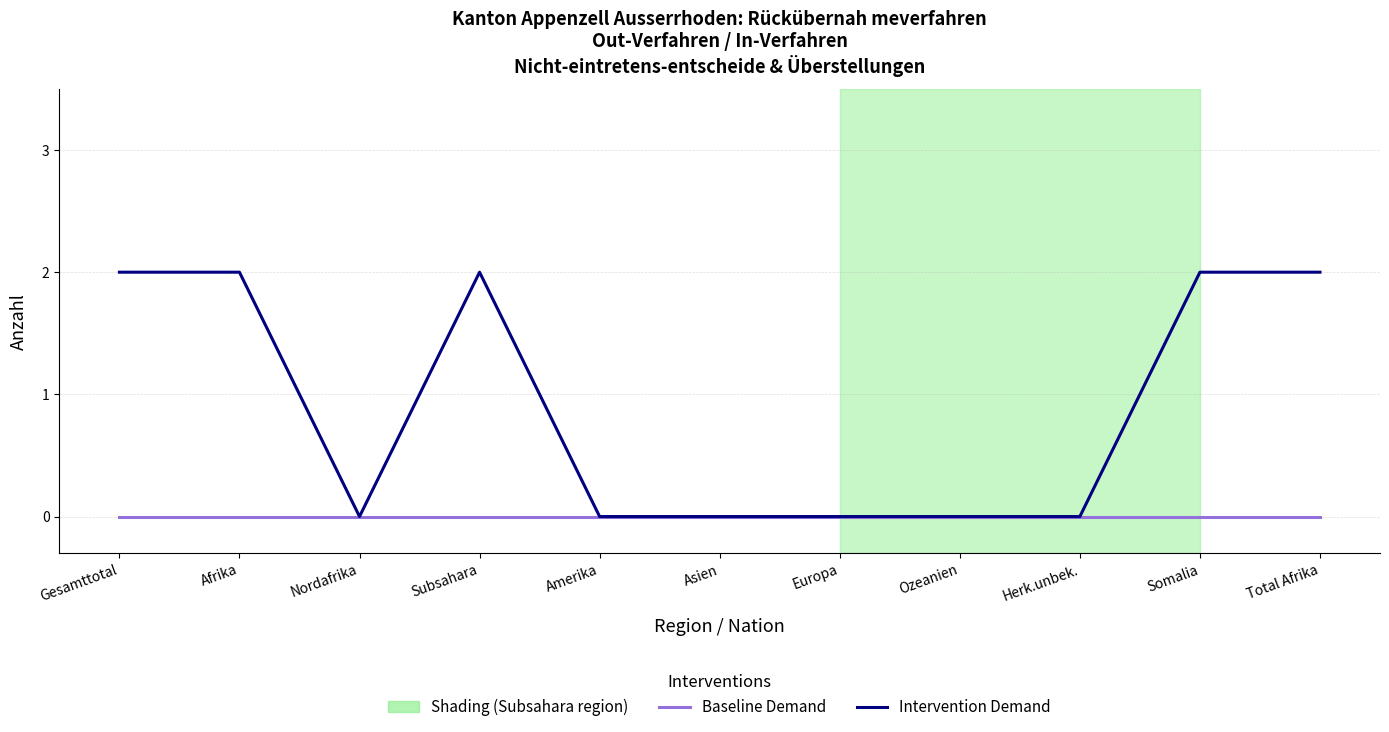

Is the value of Baseline Demand at Afrika greater than the value of Intervention Demand at Gesamttotal?

No